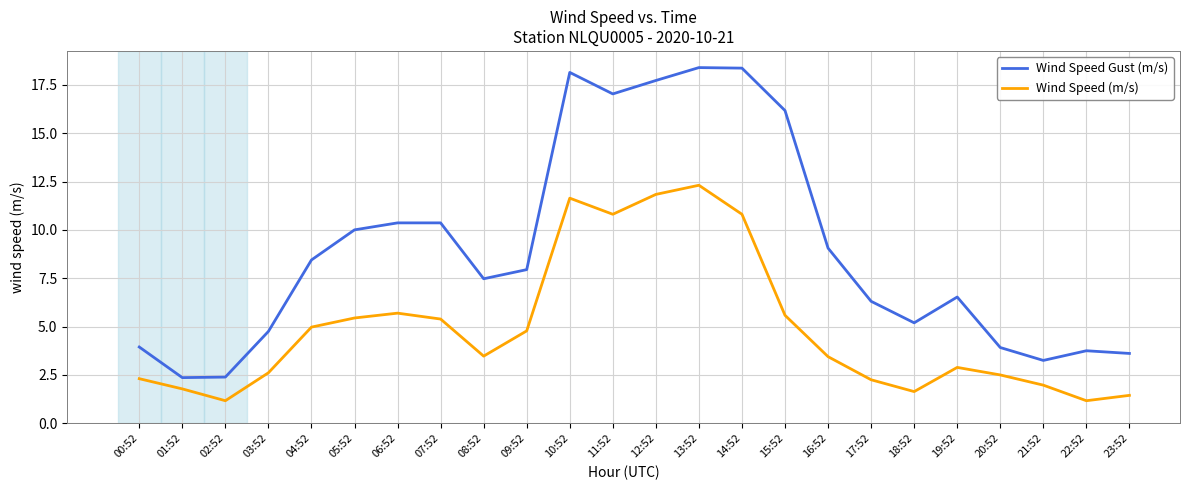

What is the spread (max minus min) of values at 17:52?

4.1